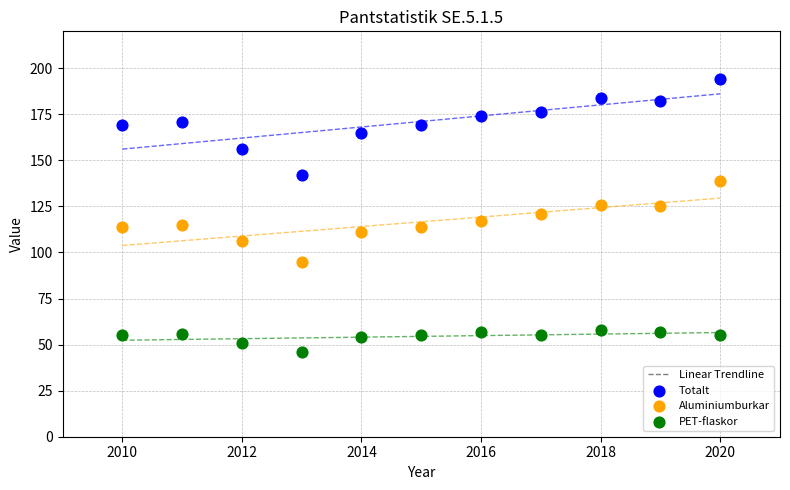

Which series reaches the minimum Y coordinate?

PET-flaskor